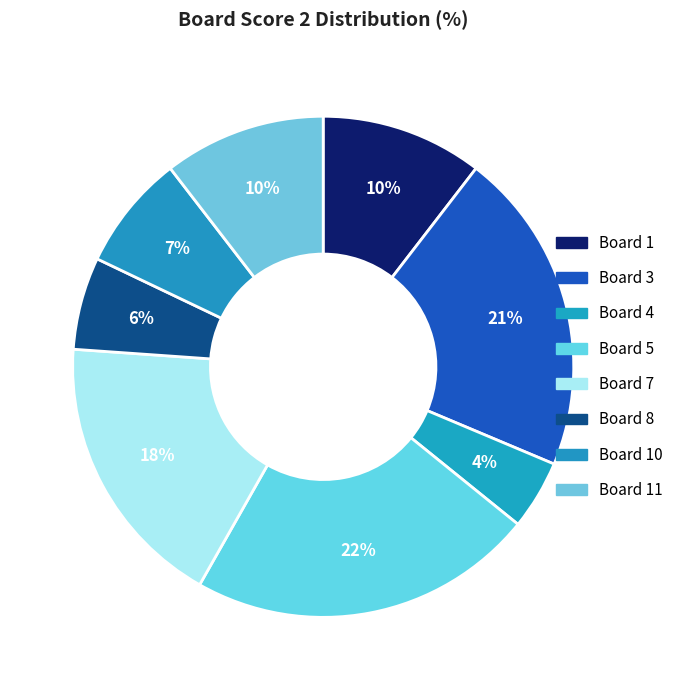

Count the number of slices in the pie.

8